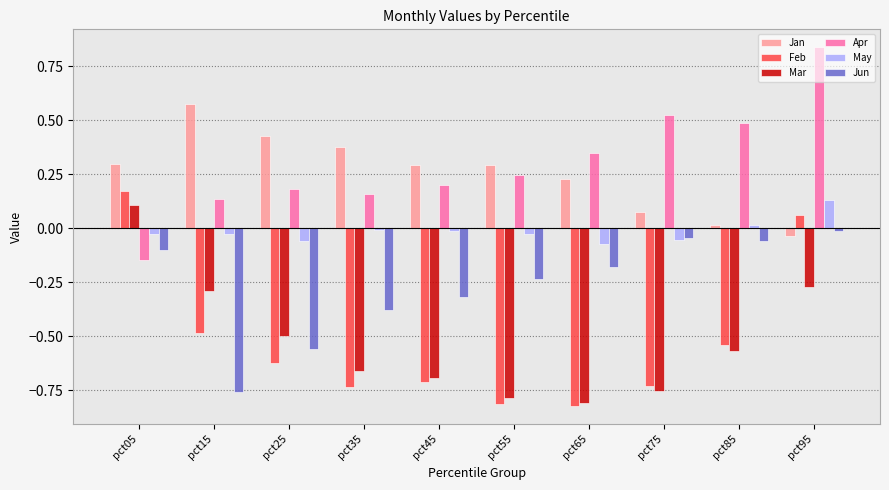

What is the difference between the maximum and minimum values in the Feb series?

1.0